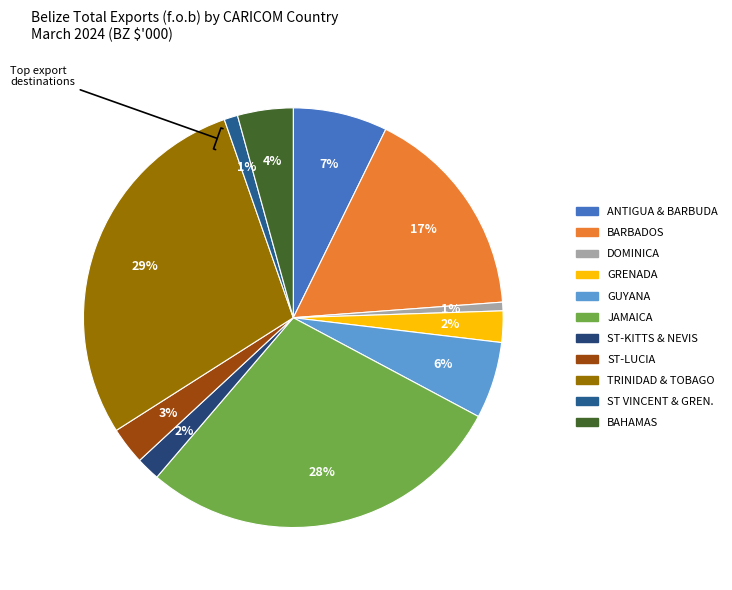

How many segments does this pie chart have?

11